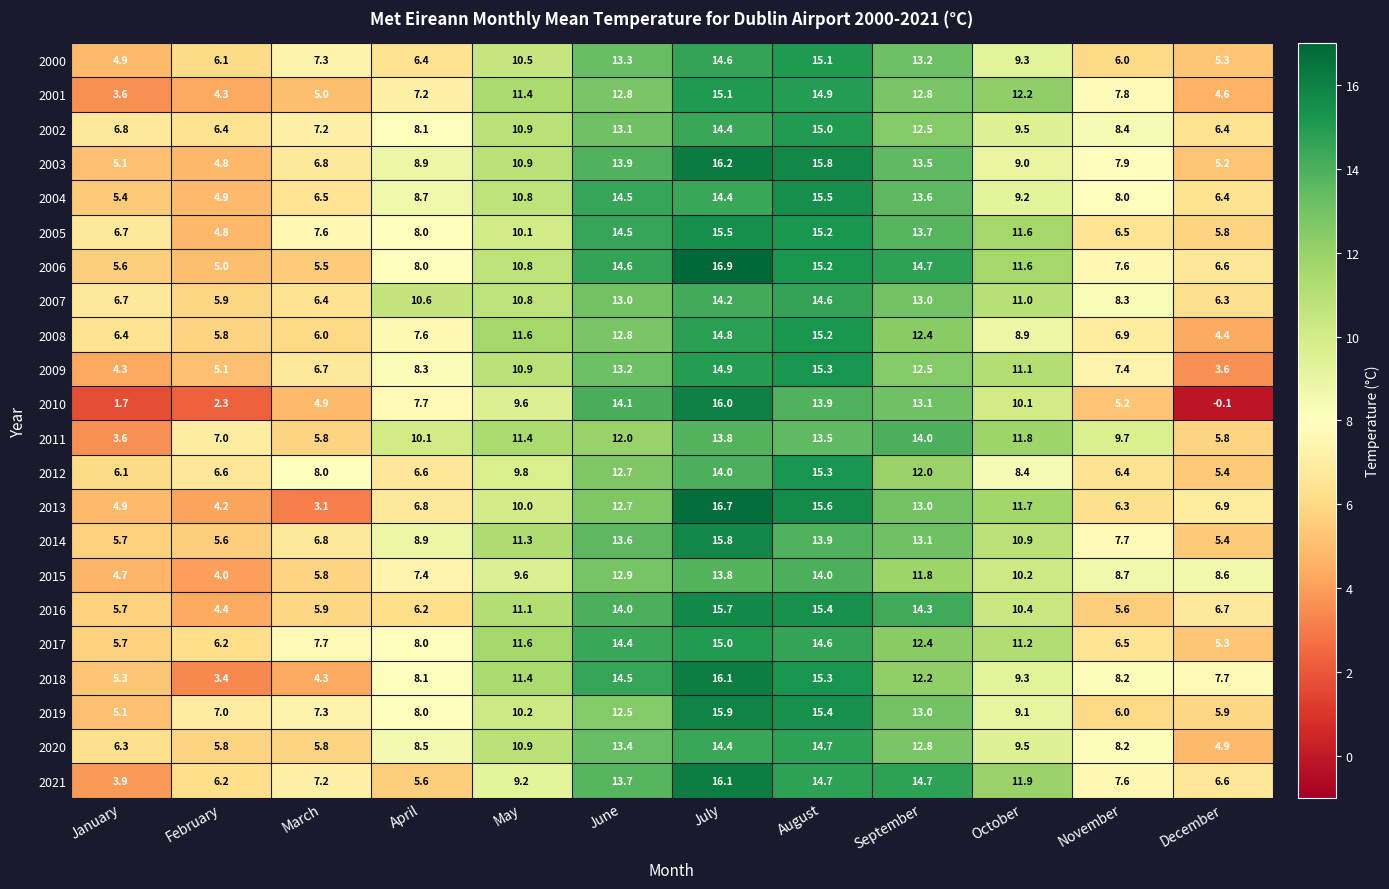

True or false: 2006 has a value of 3.4 at October.

False